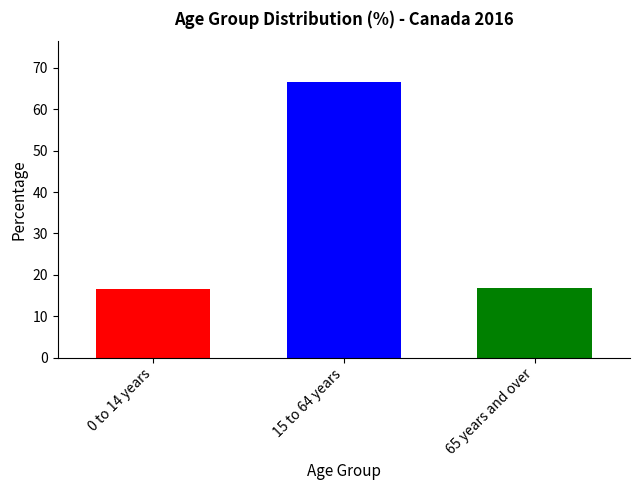

Between 15 to 64 years and 0 to 14 years, which is larger?

15 to 64 years